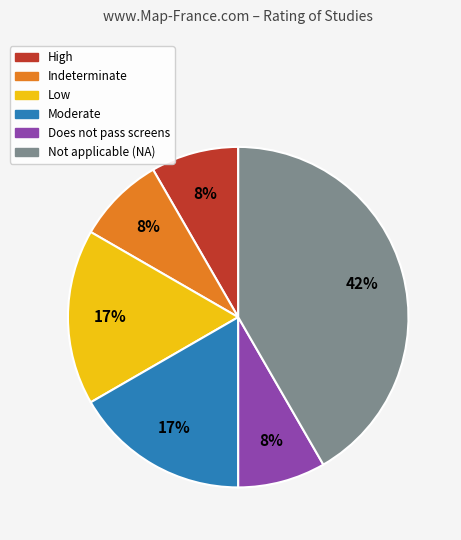

Count the number of slices in the pie.

6